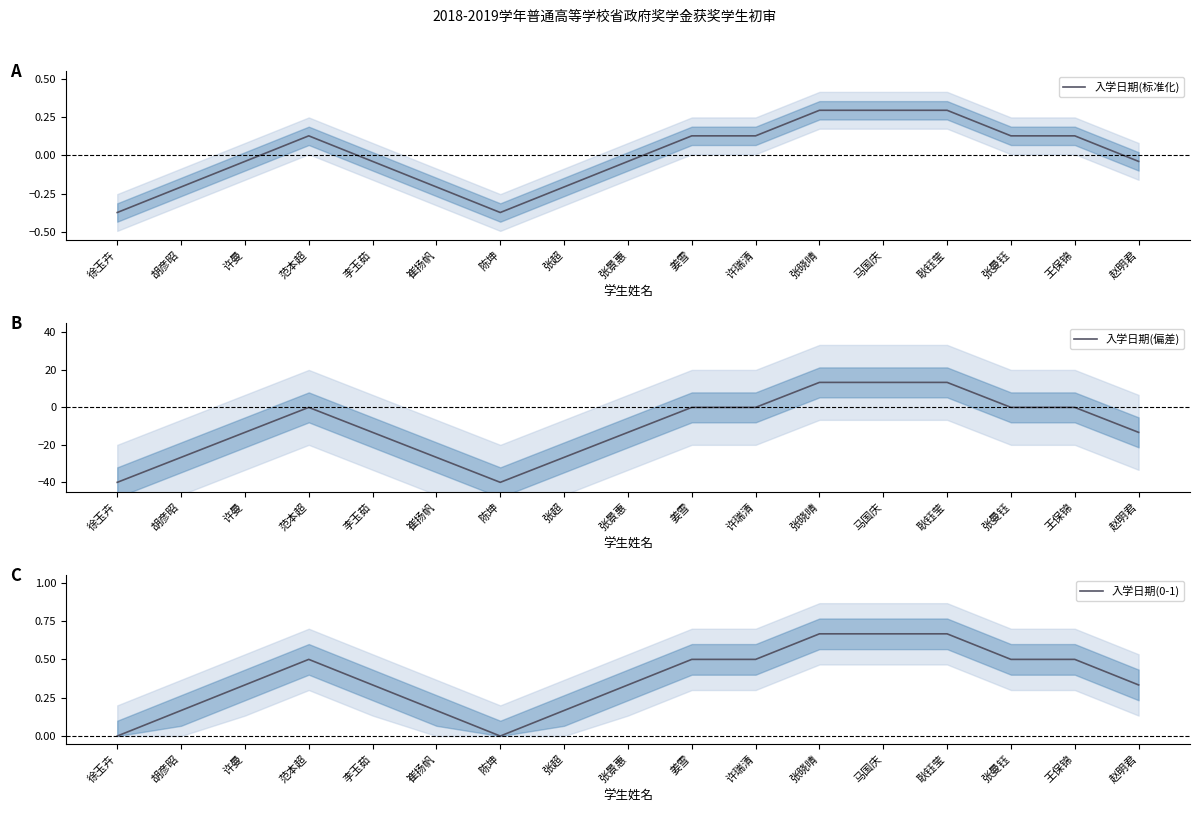

True or false: 入学日期(偏差) and 入学日期(0-1) cross at least once.

True